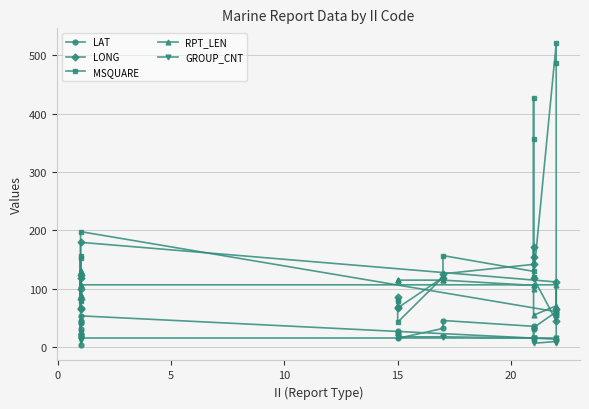

What are all the series names shown in the legend?

LAT, LONG, MSQUARE, RPT_LEN, GROUP_CNT